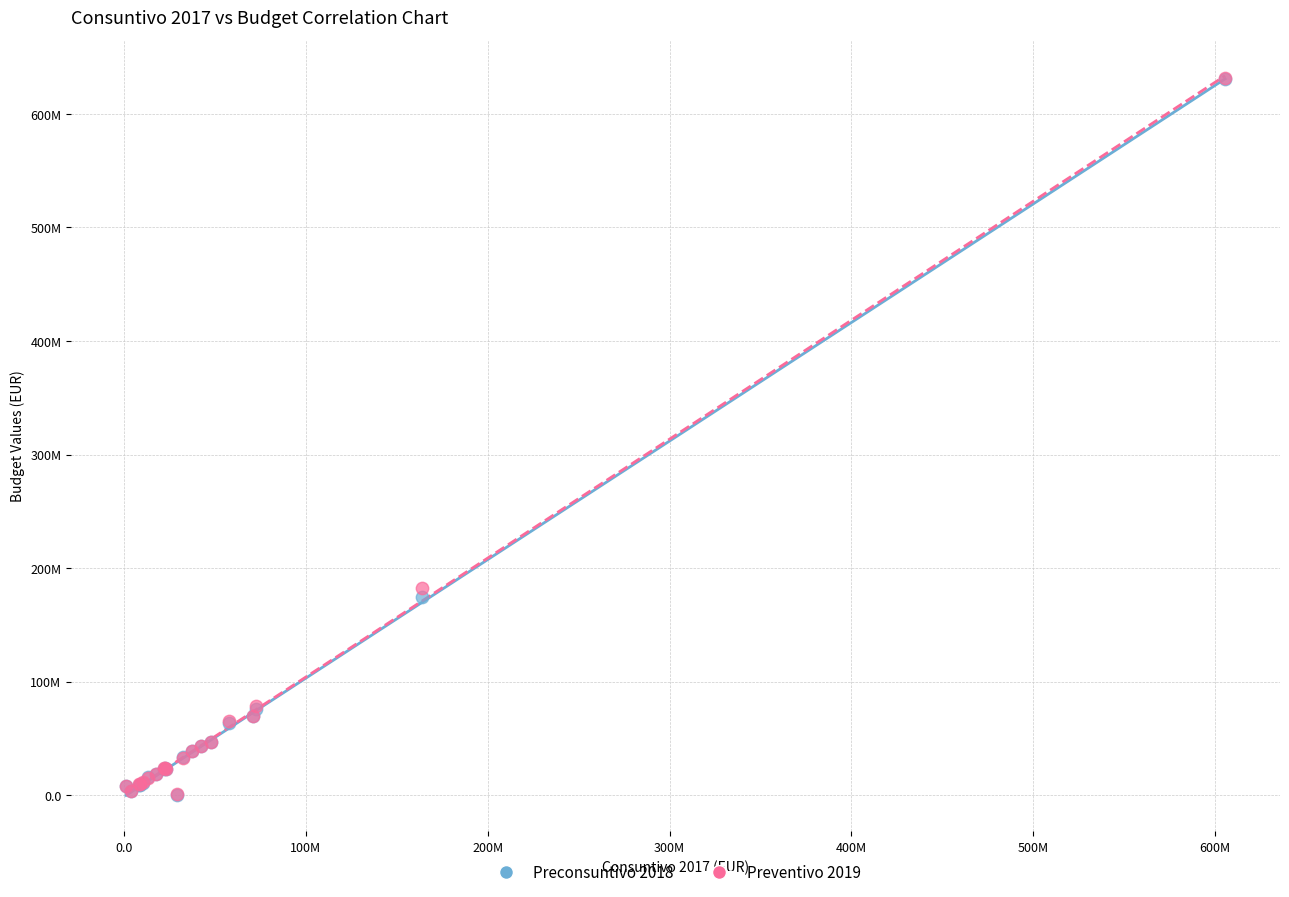

What are all the series names shown in the legend?

Preconsuntivo 2018, Preventivo 2019